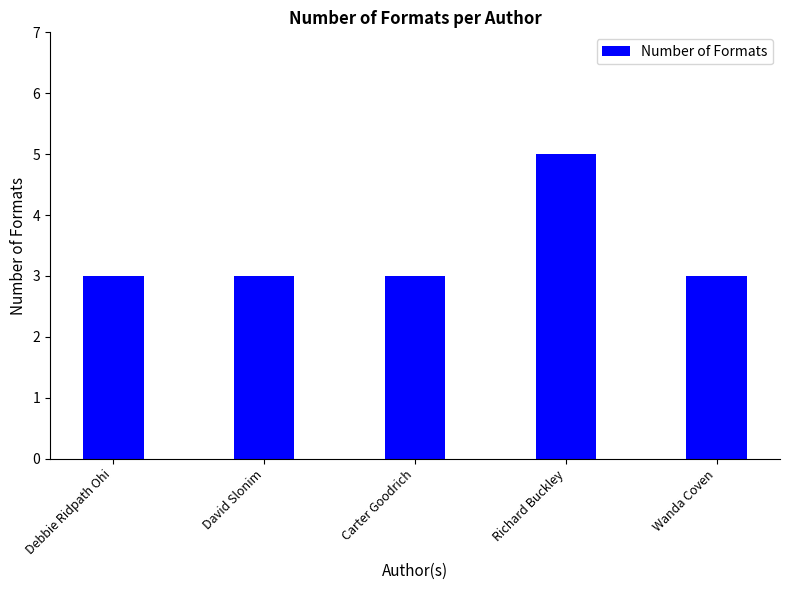

What value does the data have at Carter Goodrich?

3